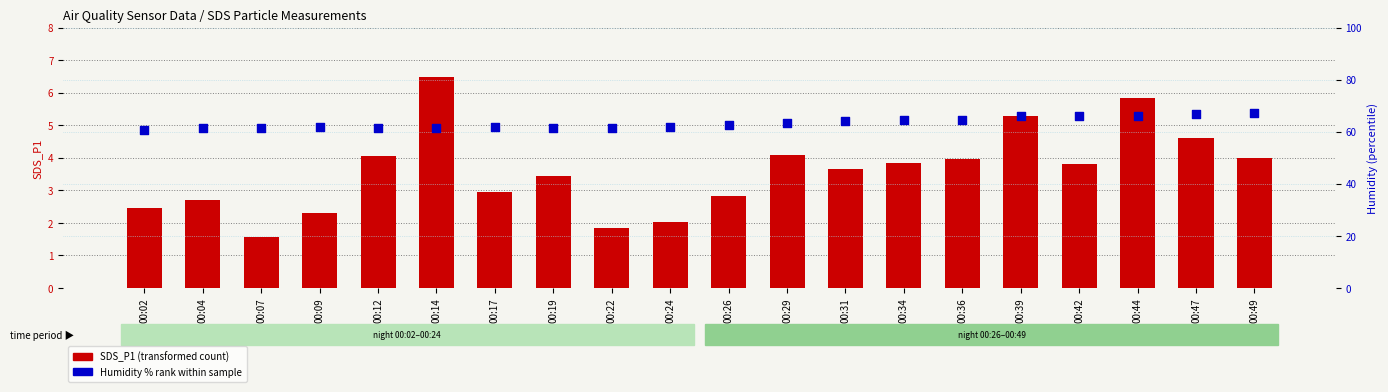

What is the total value across all series at 00:36?

68.6